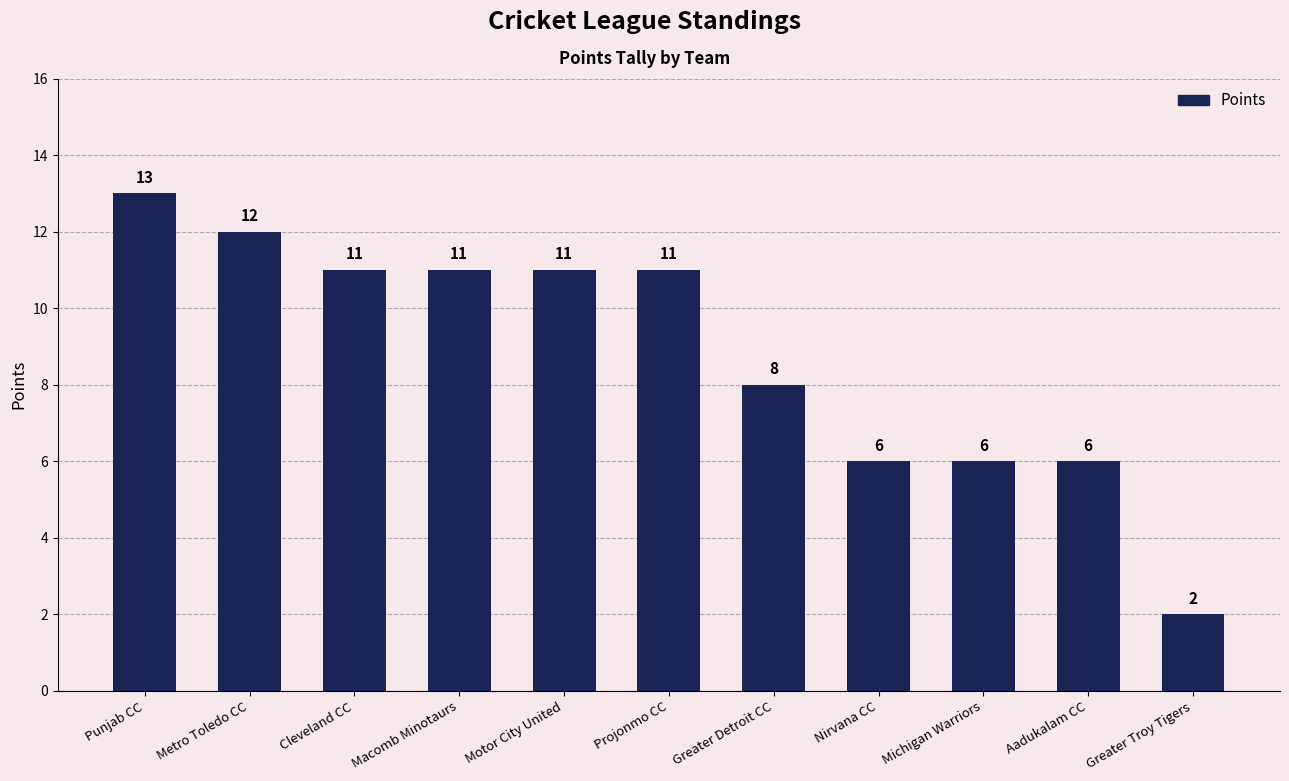

What position from the left is Aadukalam CC?

10